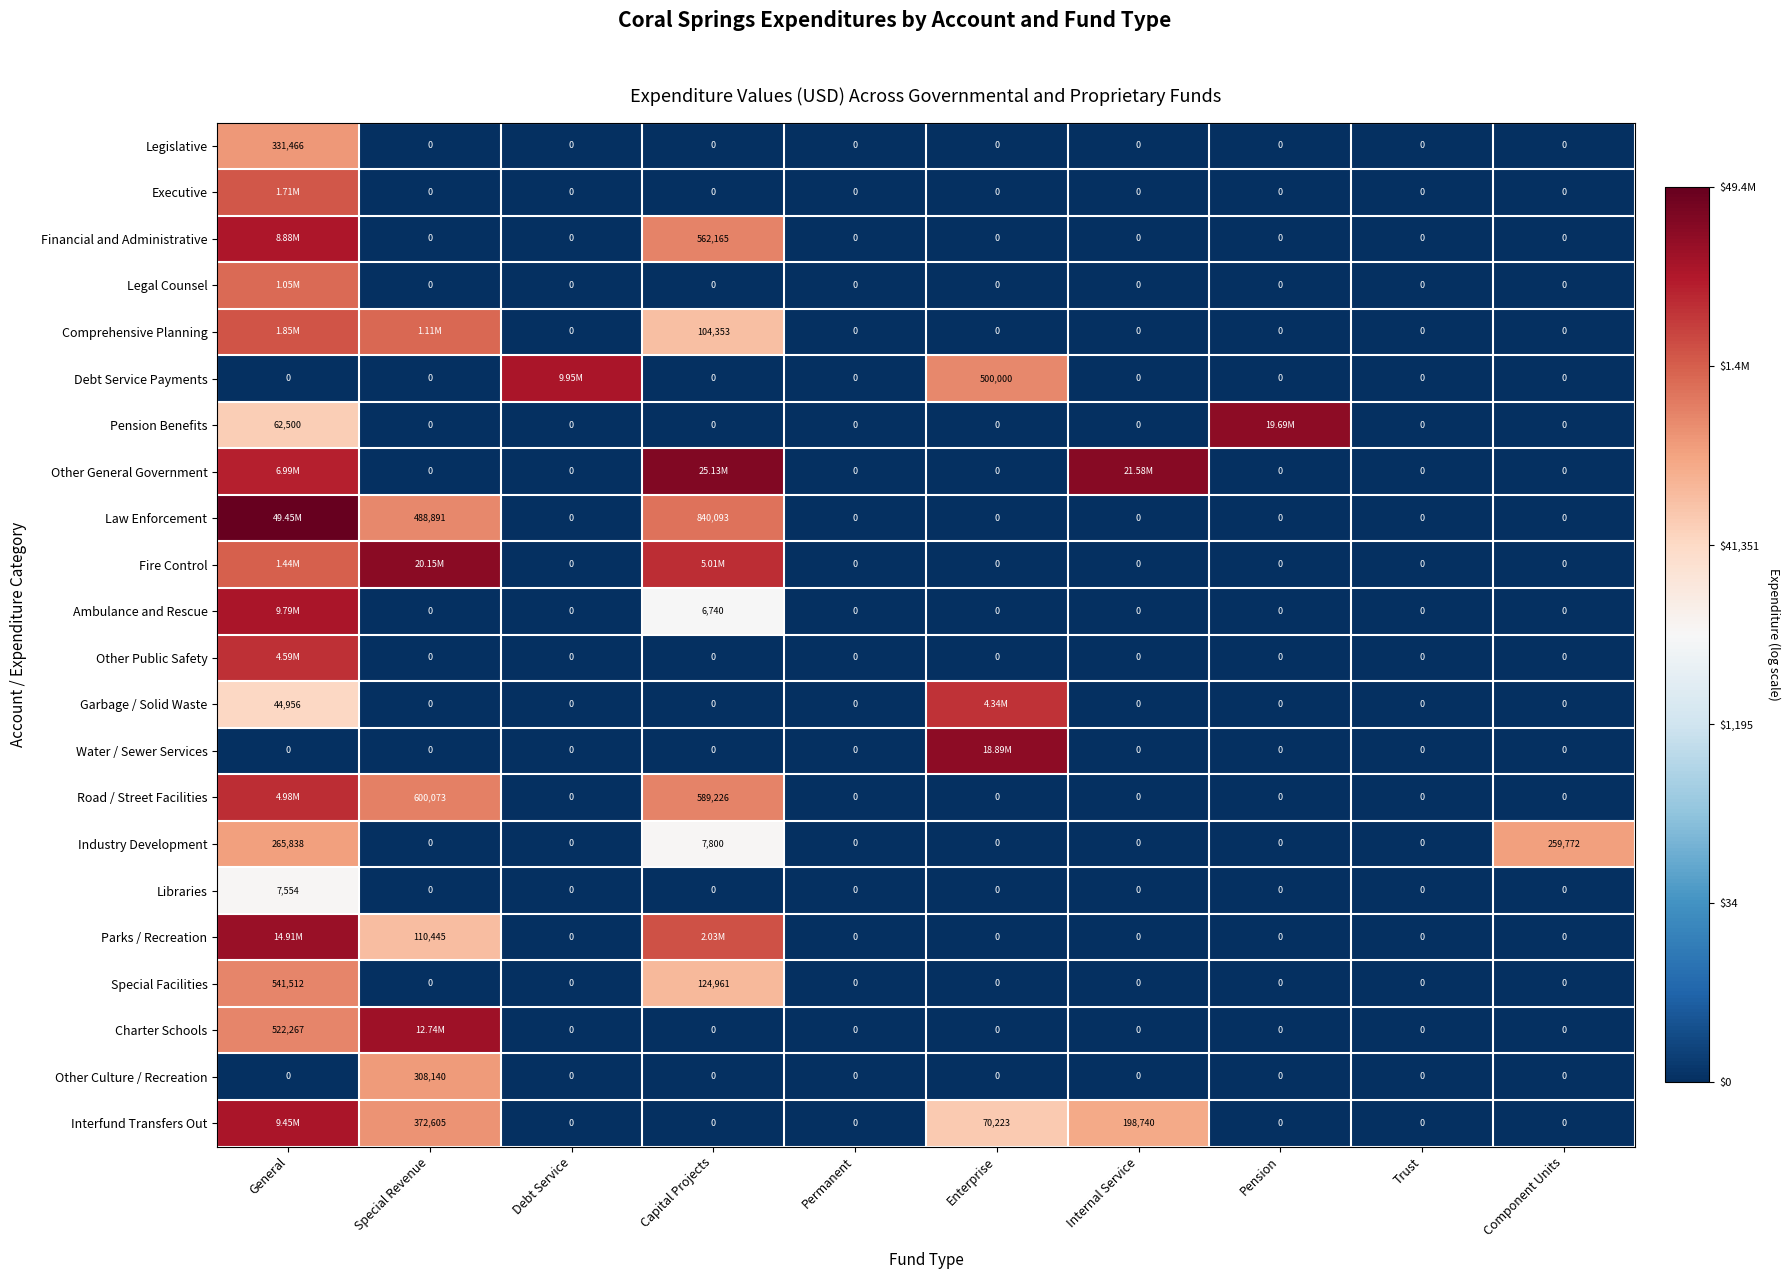

At which label is Special Facilities closest to 270756?

Capital Projects